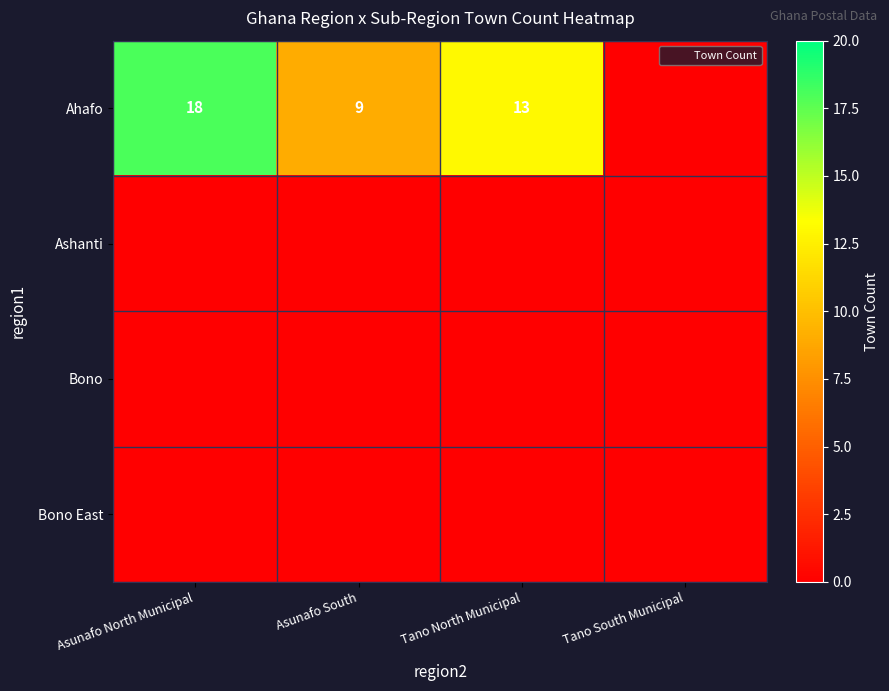

At which category is the sum across all series the highest?

Asunafo North Municipal